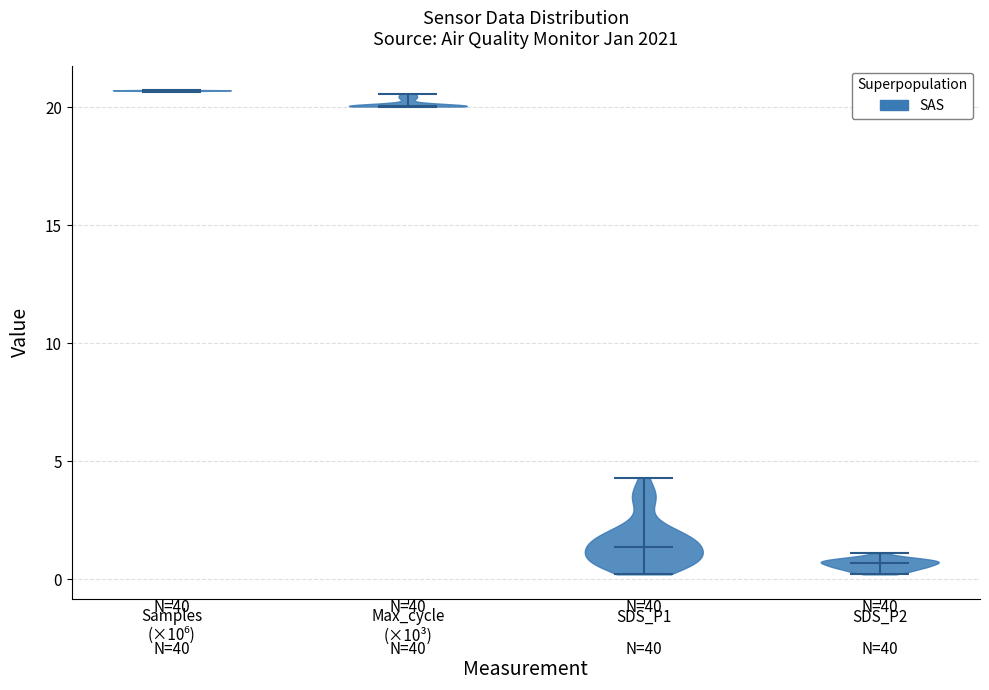

What is the lowest point the violin for SDS_P2 reaches on the y-axis? The values are not printed on the chart, so give them approximately, as read against the axis.

0.0